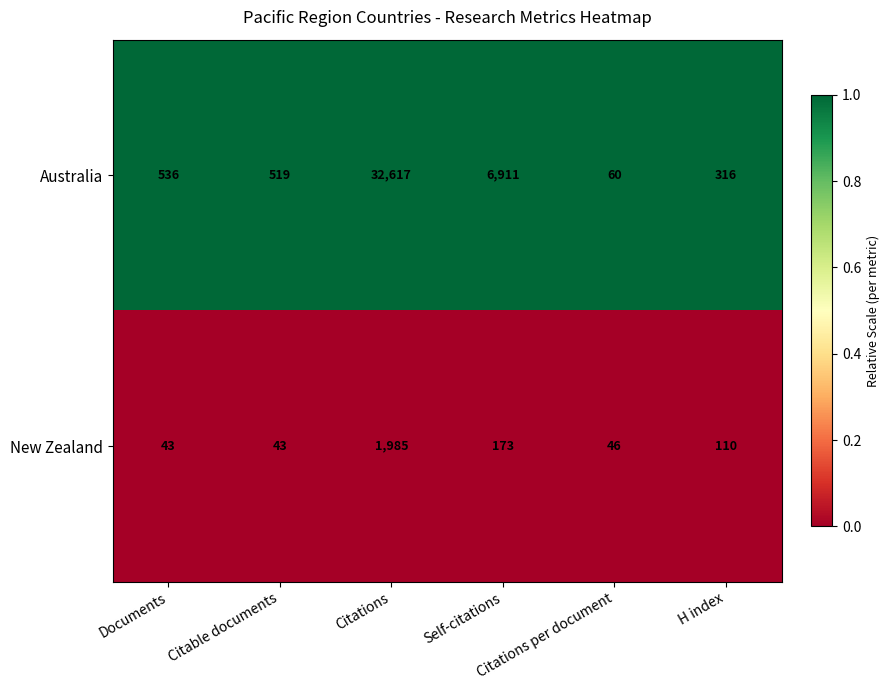

Which series has the largest range (max minus min)?

Australia